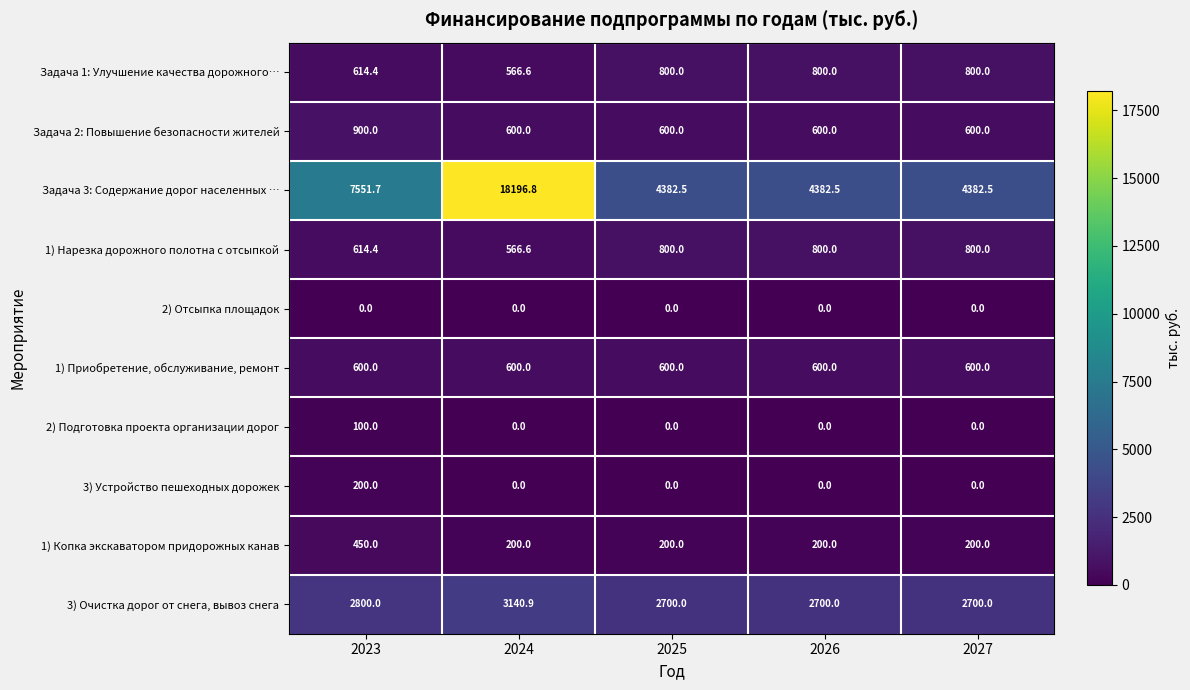

What is the difference between the highest and lowest values at 2027?

4382.5